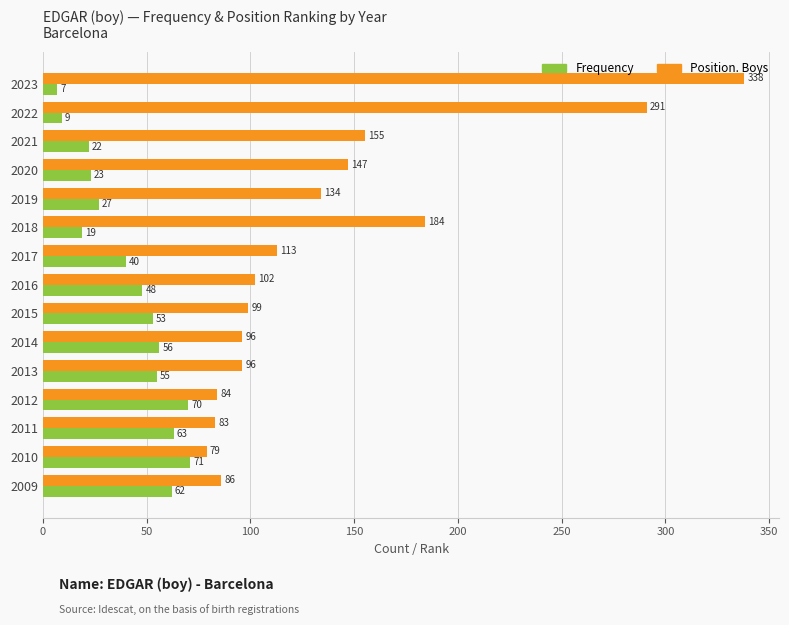

What is the spread (max minus min) of values at 2018?

165